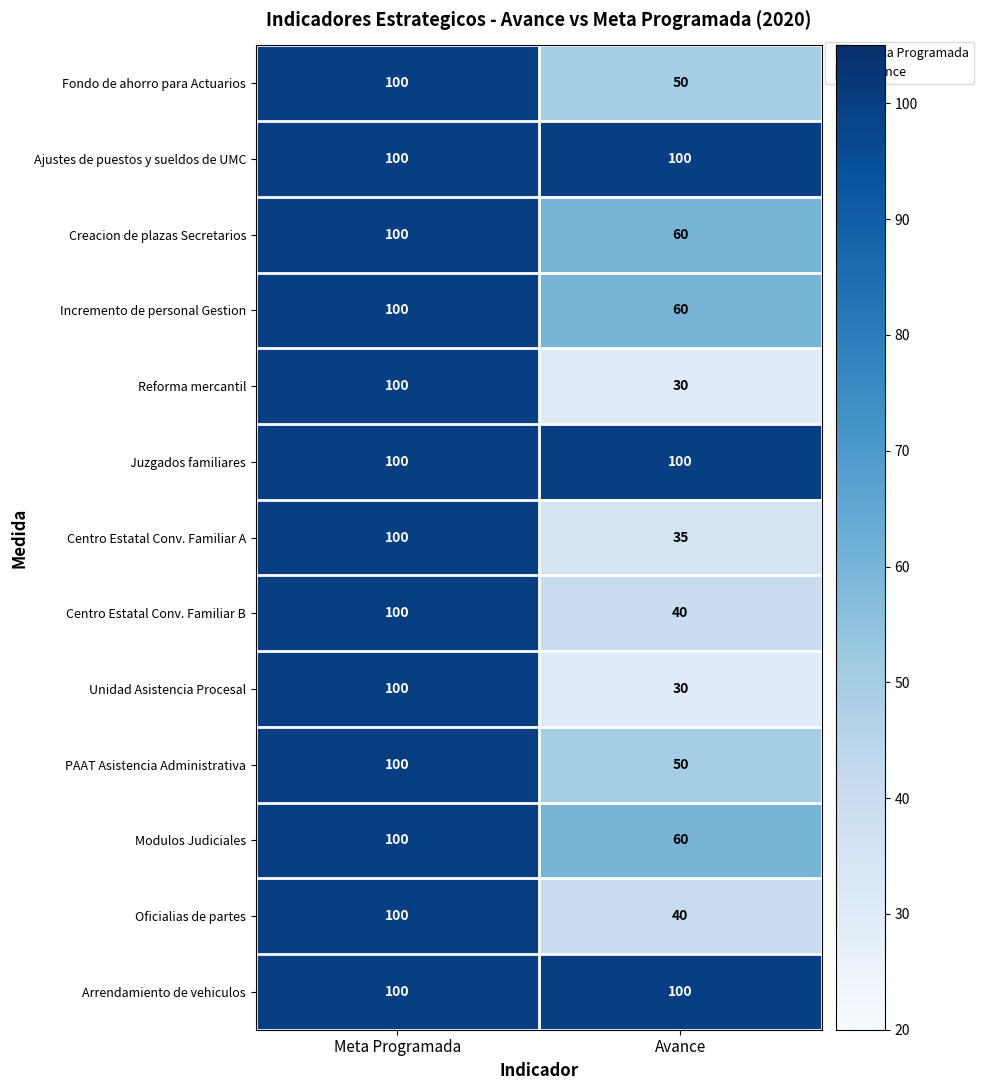

What is the approximate value of Centro Estatal Conv. Familiar B at Avance?

40